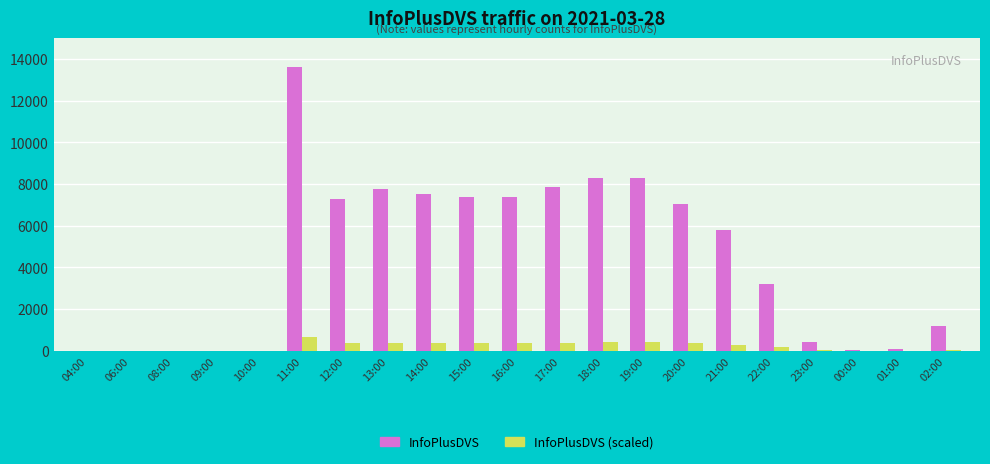

What is the sum of the InfoPlusDVS values at 09:00 and 08:00?

25.0